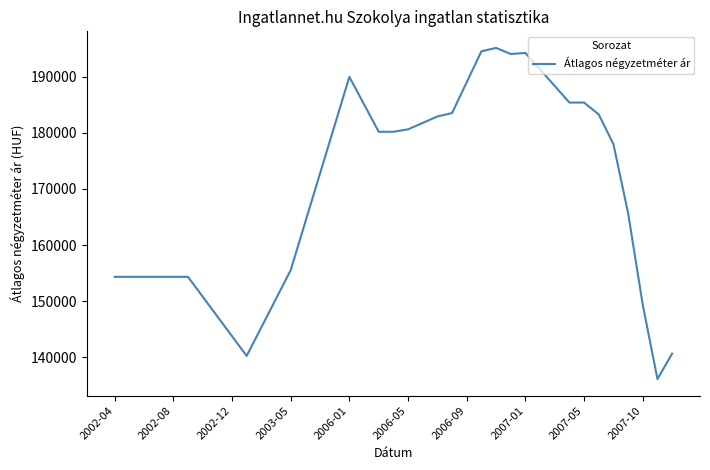

What is the smallest value displayed?

136075